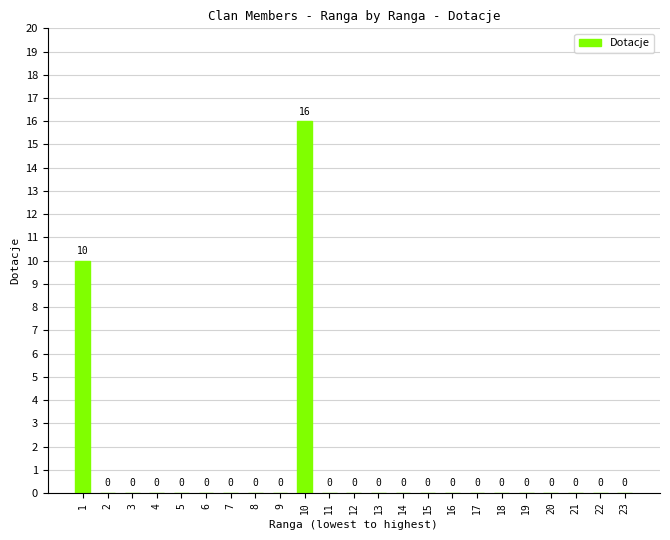

Does the chart contain stacked bars?

No